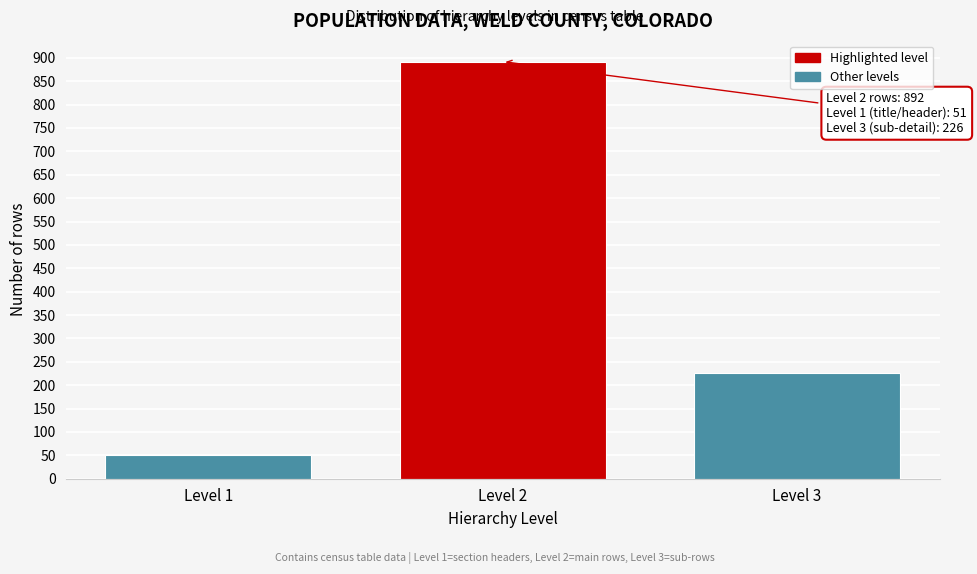

Reading left to right, transcribe all the data shown in this chart.

51	892	226